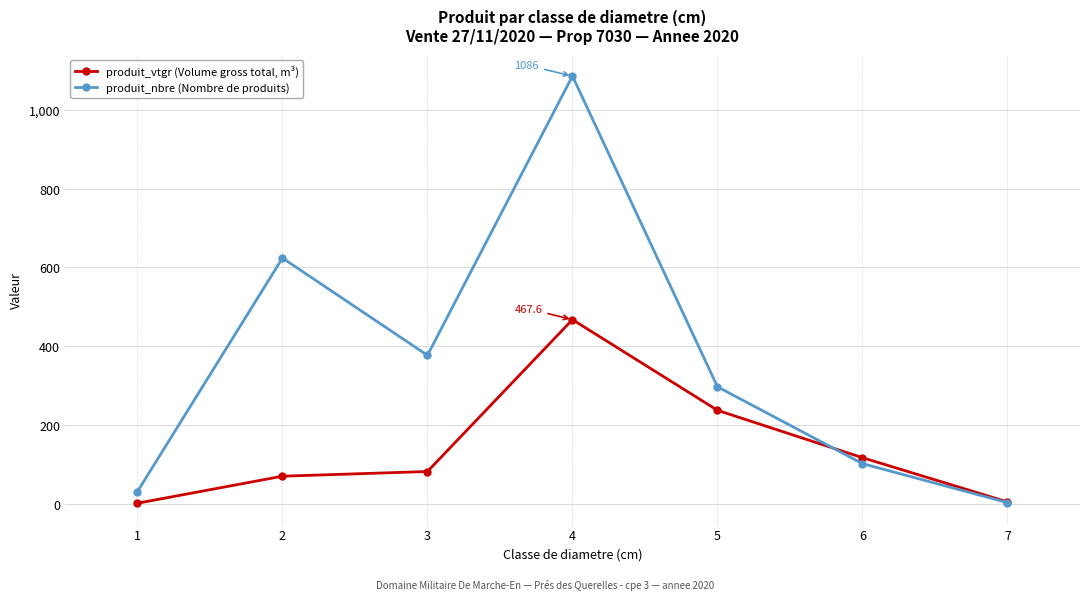

List the series in order of their overall mean, highest first.

produit_nbre (Nombre de produits), produit_vtgr (Volume gross total, m³)